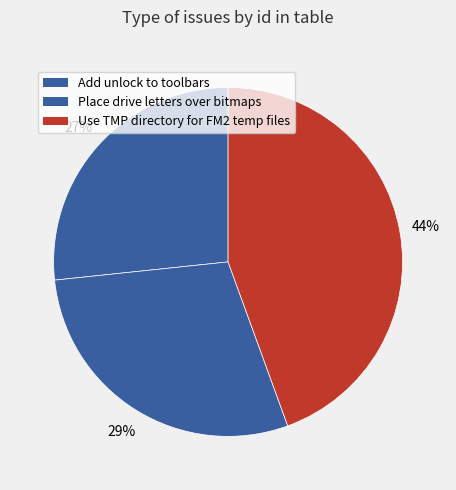

Is it true that Add unlock to toolbars is 27% of the pie?

True